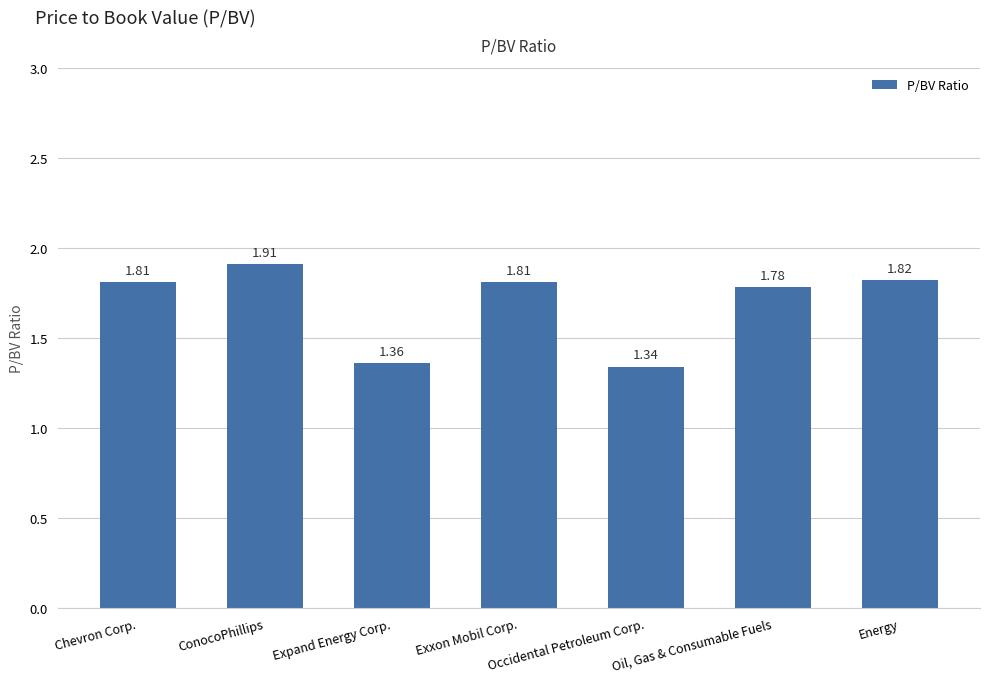

What is the label of the 2nd bar from the right?

Oil, Gas & Consumable Fuels